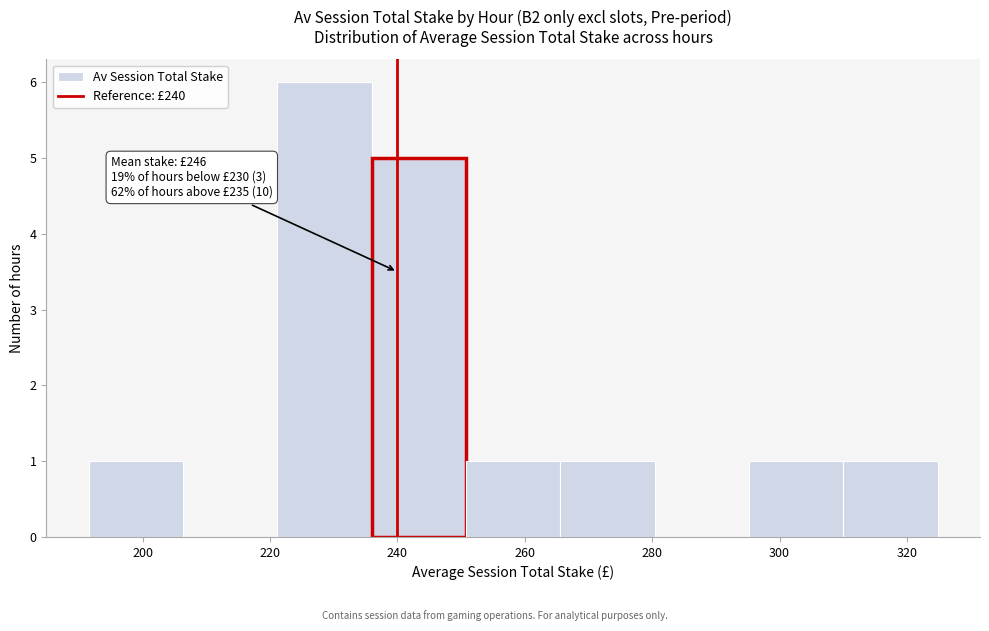

Over which range of the x-axis is the bar tallest?

222 to 236